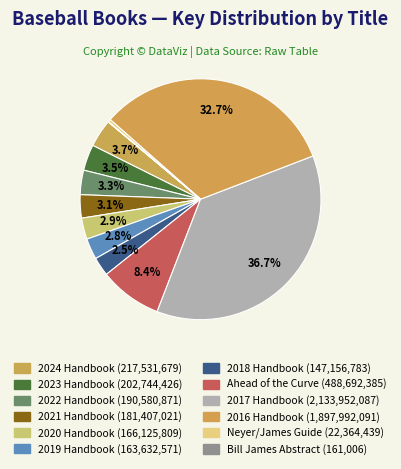

Rank the categories by value from lowest to highest.

New Bill James Abstract (eBook), Neyer/James Guide (eBook), 2018 Prospect Handbook (eBook), 2019 Prospect Handbook (eBook), 2020 Prospect Handbook (eBook), 2021 Prospect Handbook (eBook), 2022 Prospect Handbook (eBook), 2023 Prospect Handbook (eBook), 2024 Prospect Handbook (eBook), Ahead of the Curve (eBook), 2016 Prospect Handbook (eBook), 2017 Prospect Handbook (eBook)